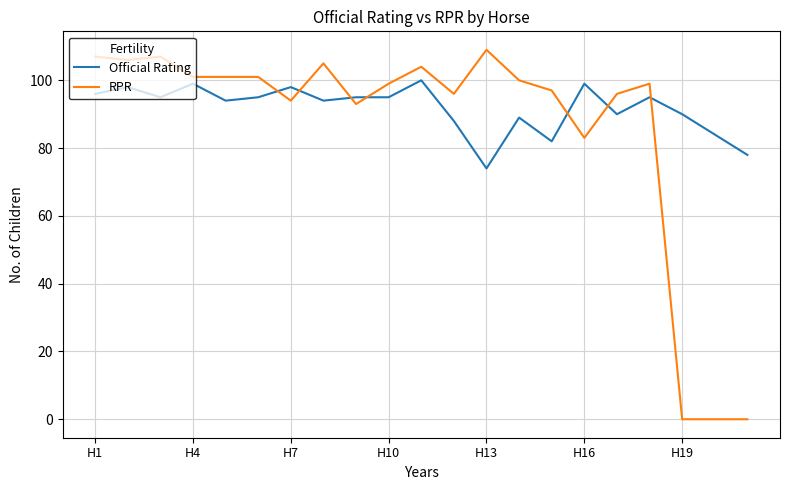

What is the greatest value displayed?

109